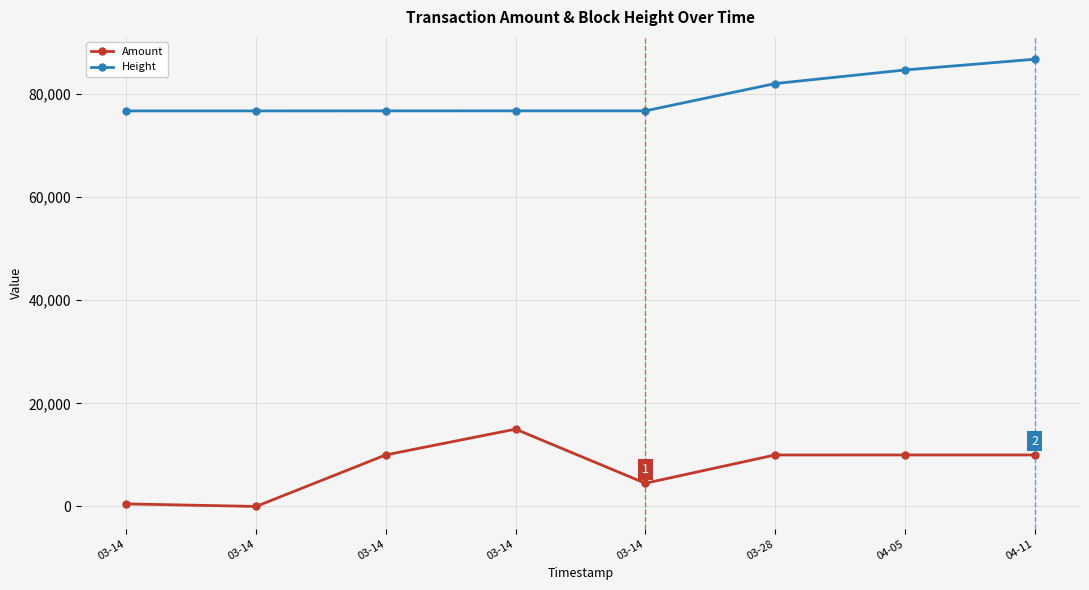

Is it true that Amount equals 4500 at 03-14?

True